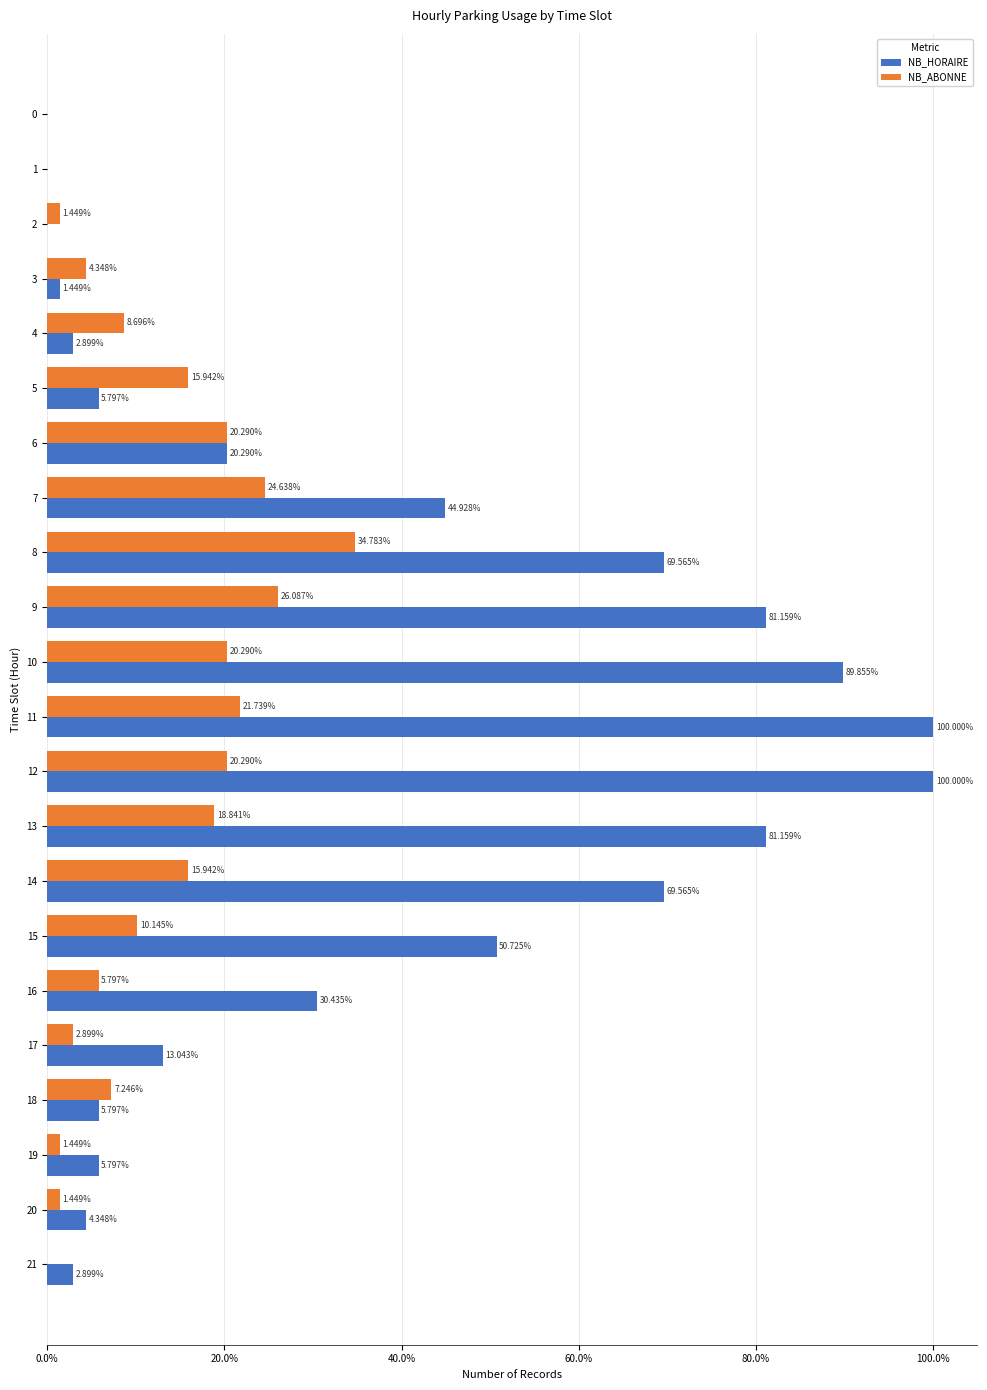

What is the average value of the NB_HORAIRE series?

35.4